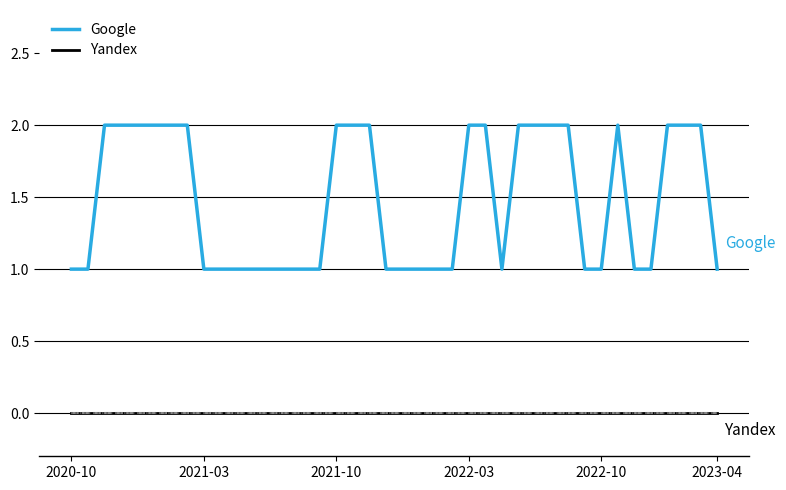

What is the maximum value shown in the chart?

2